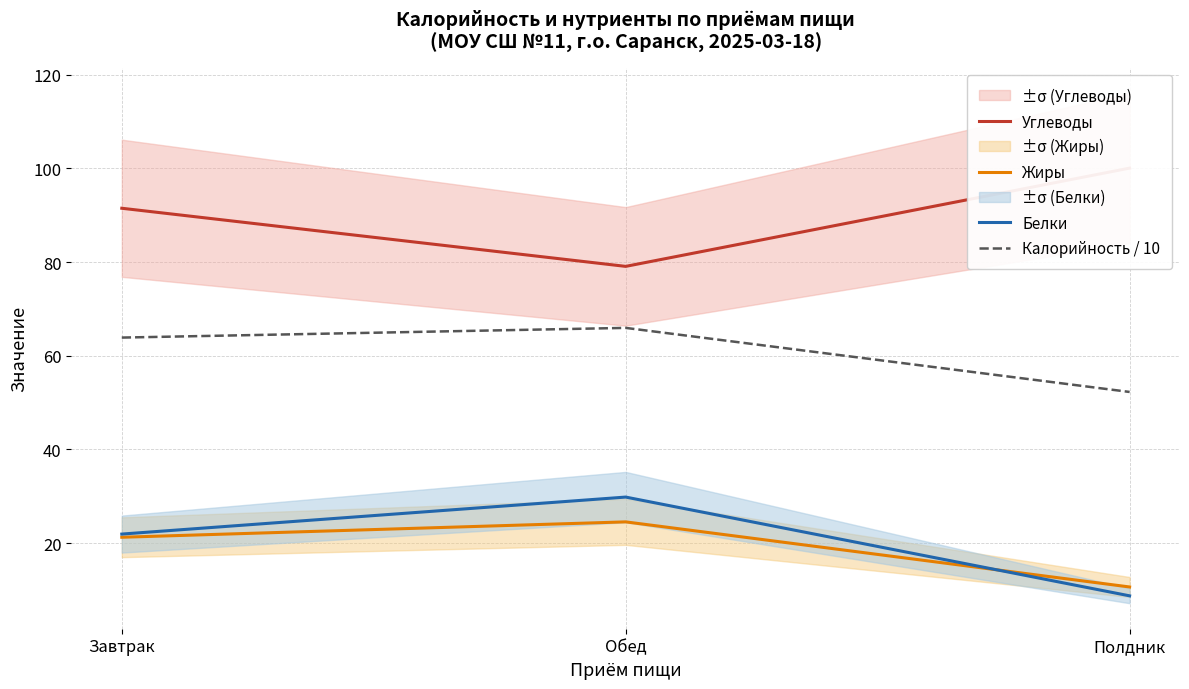

Where does the Углеводы series first go above 91?

Завтрак